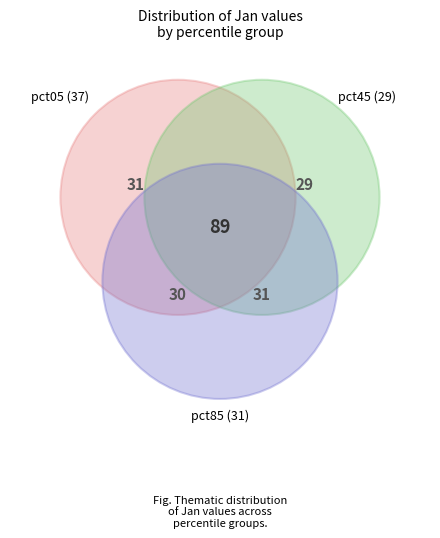

What is the largest slice in the pie chart?

pct05